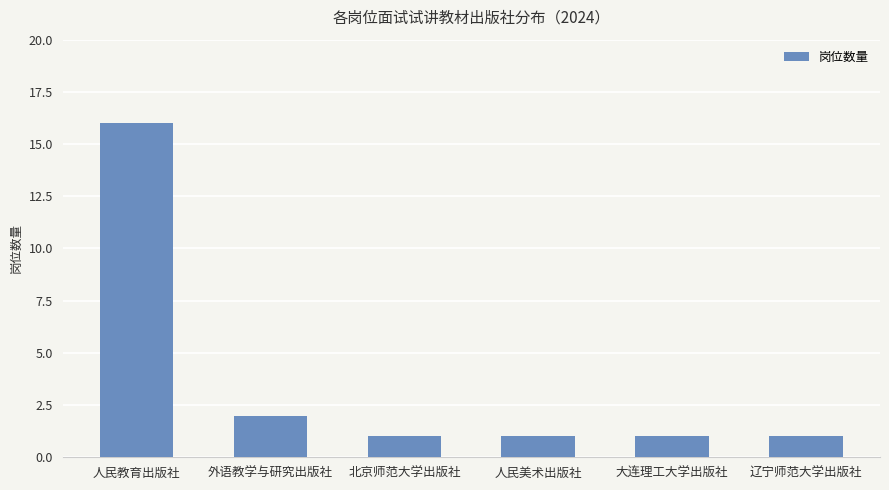

Is it true that the value at 外语教学与研究出版社 is 2?

True